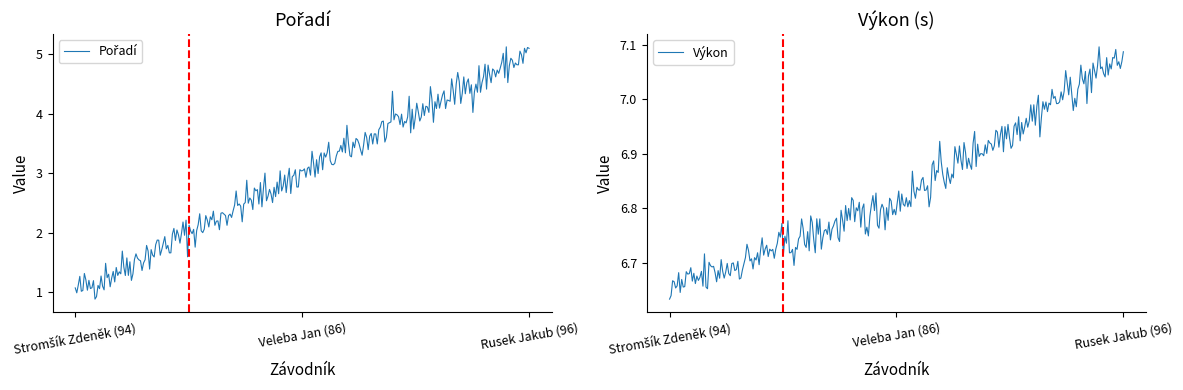

Does the chart display data point markers on the line(s)?

No